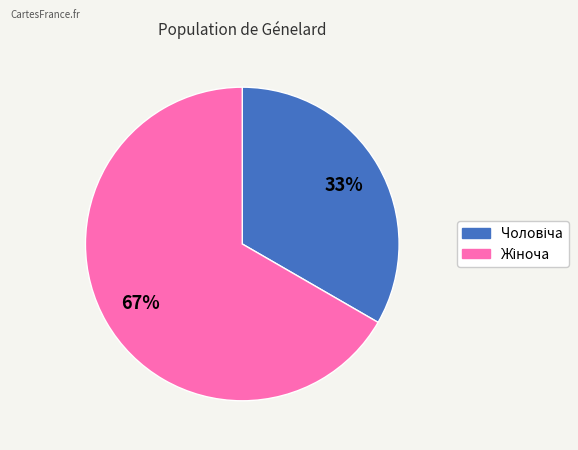

To the nearest percent, what is the average slice percentage?

50%